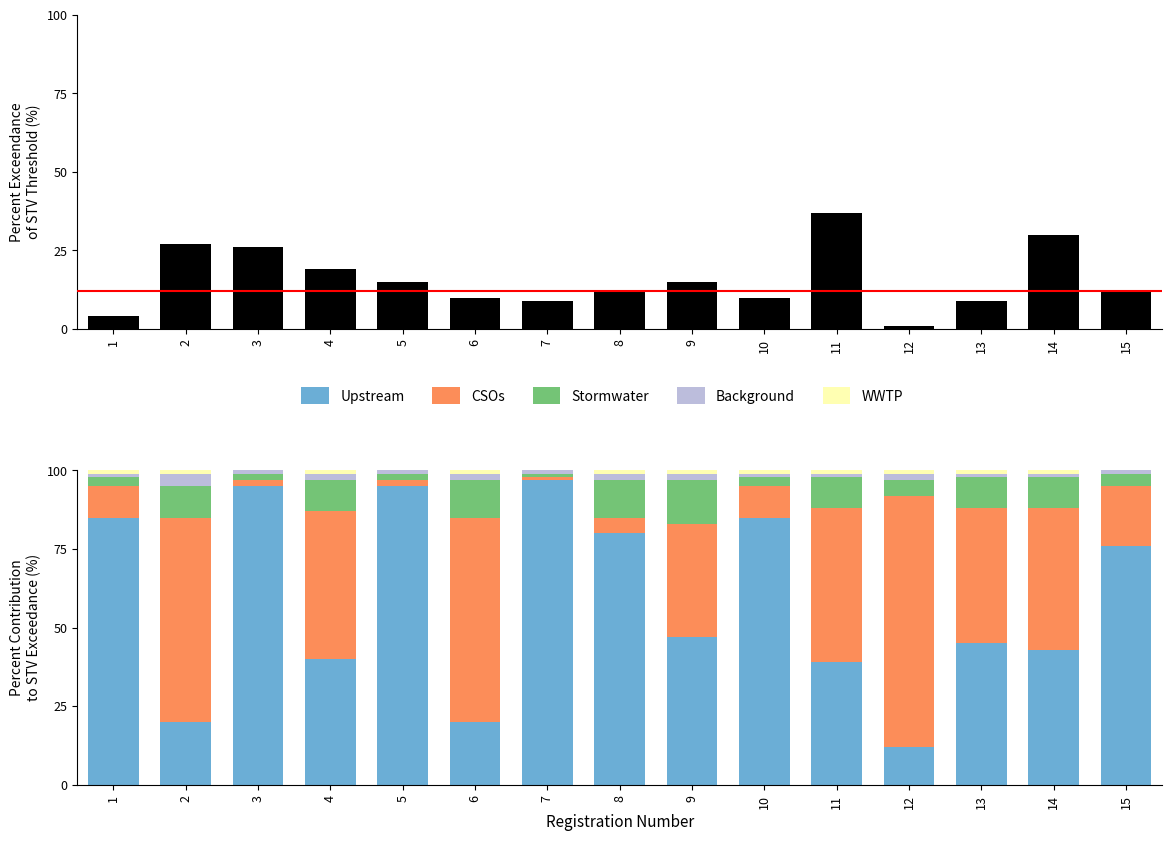

Rank the series by their maximum value, from lowest to highest.

WWTP, Background, Stormwater, Exceedance, CSOs, Upstream